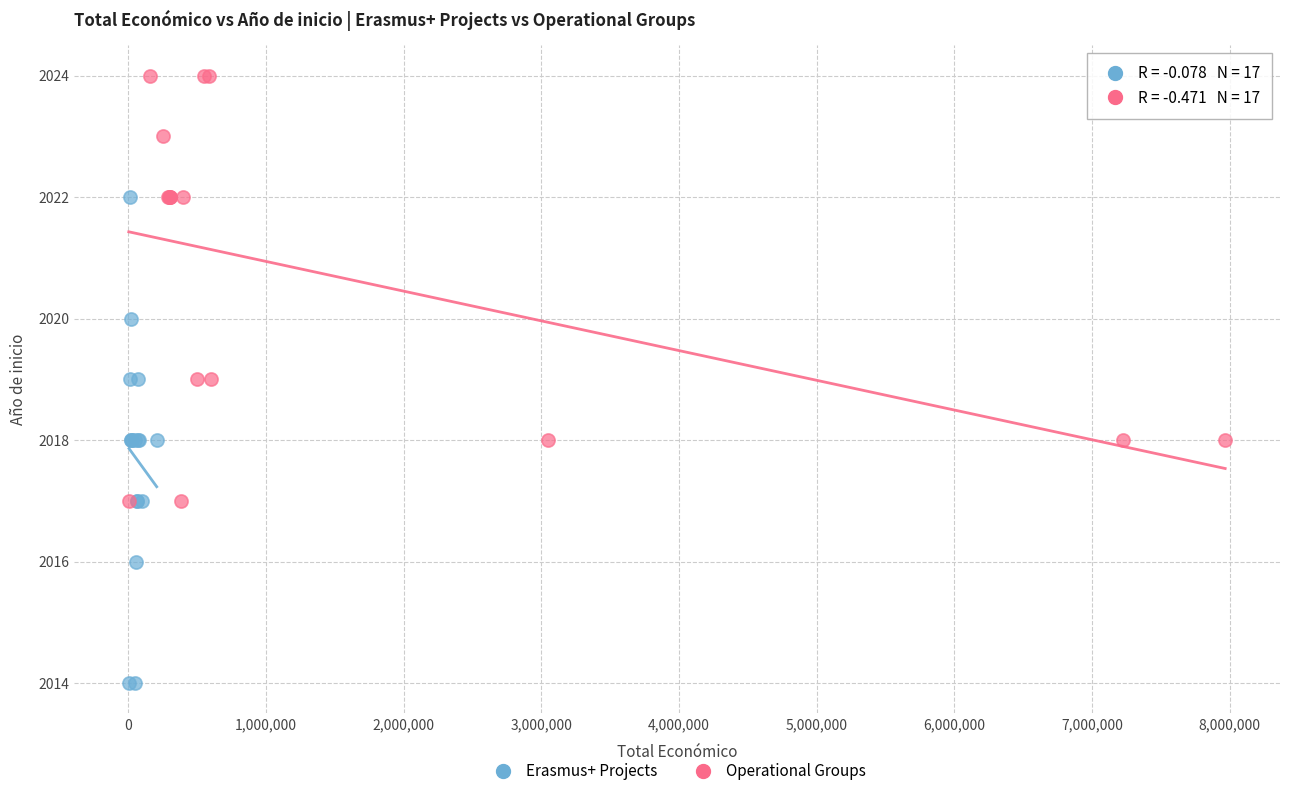

Which series reaches the minimum Y coordinate?

Erasmus+ Projects